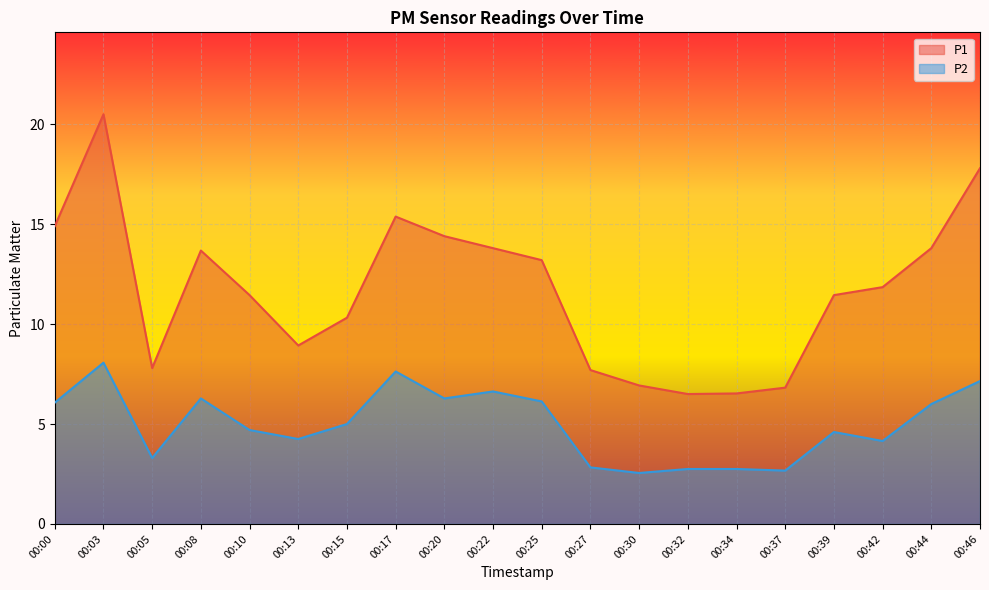

How many values in the P1 series exceed 11?

12